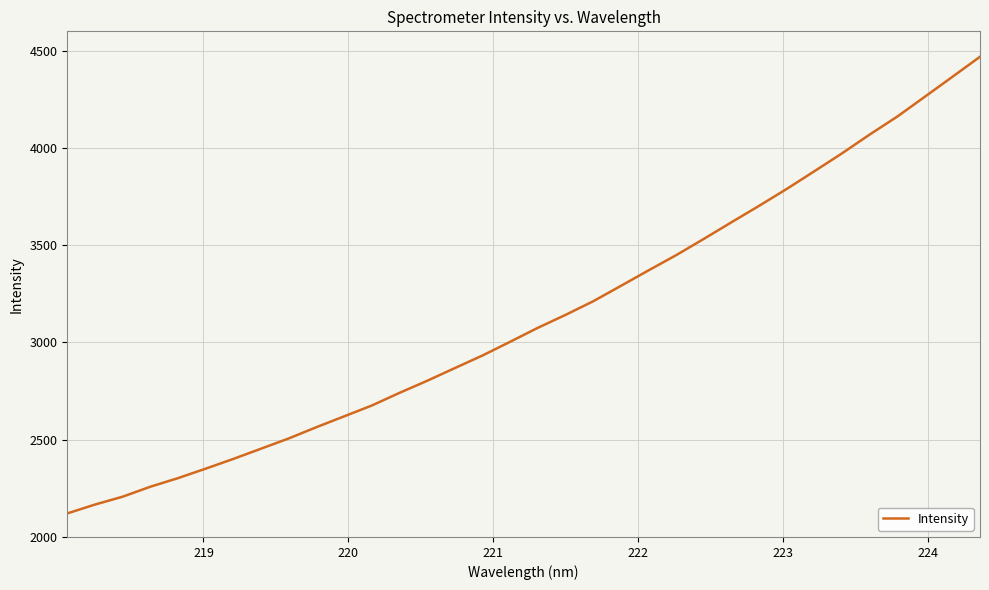

What is the difference between the second highest and minimum values?

2244.9